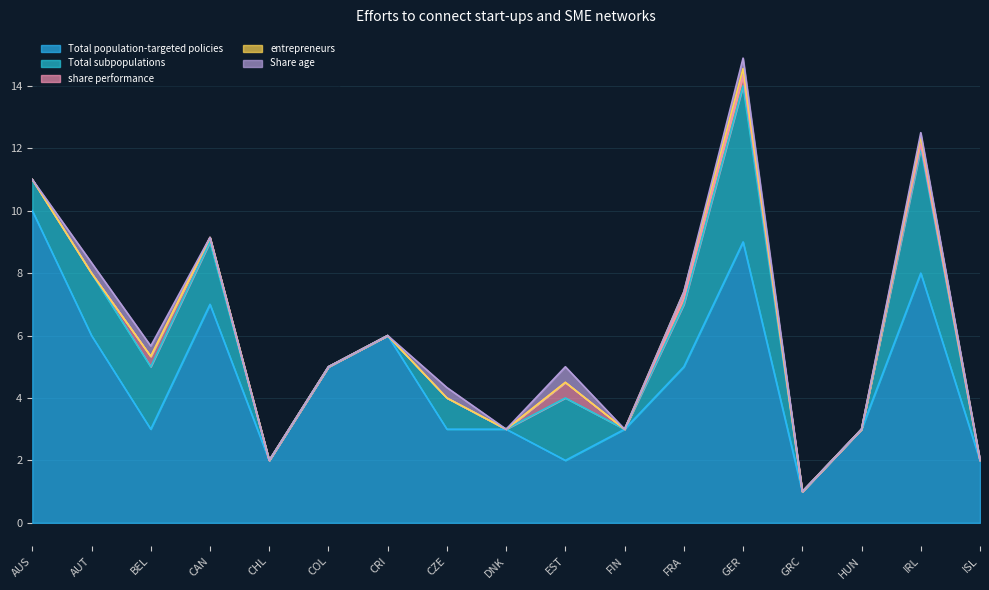

Is the value of entrepreneurs at ISL greater than the value of share performance at CAN?

No